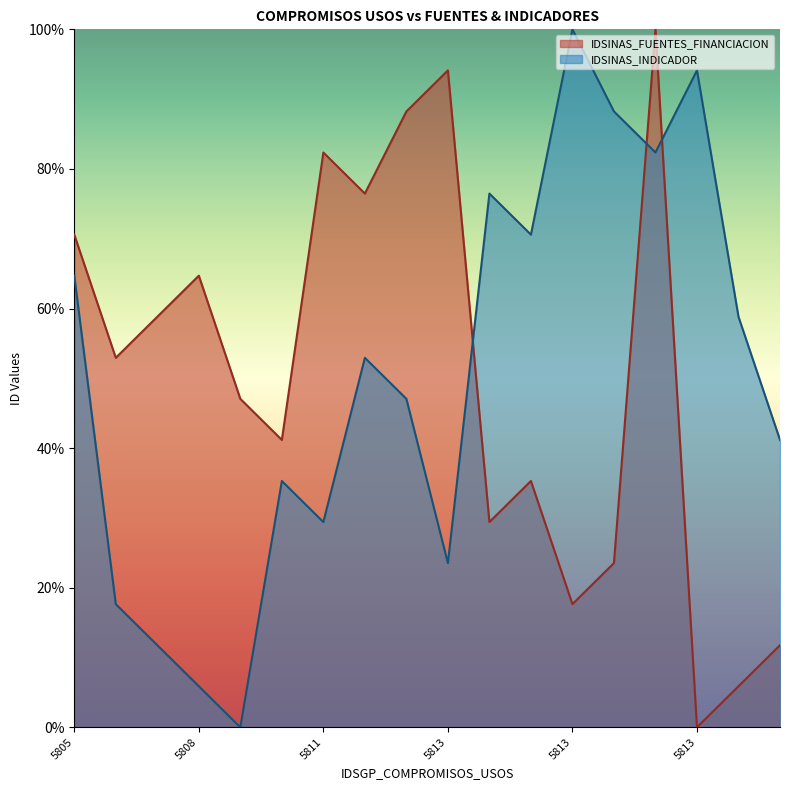

What is the difference between the IDSINAS_INDICADOR values at 5813 and 5813?

17.6